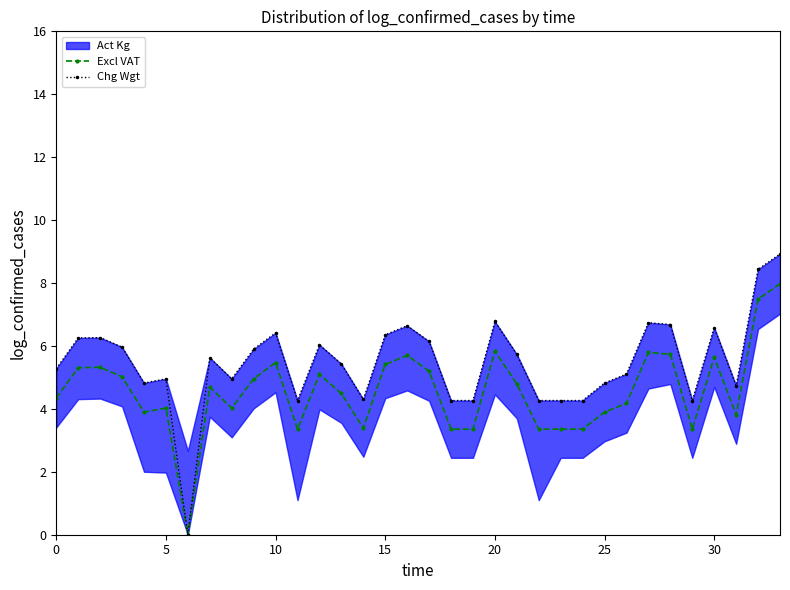

True or false: Chg Wgt and Excl VAT cross at least once.

False